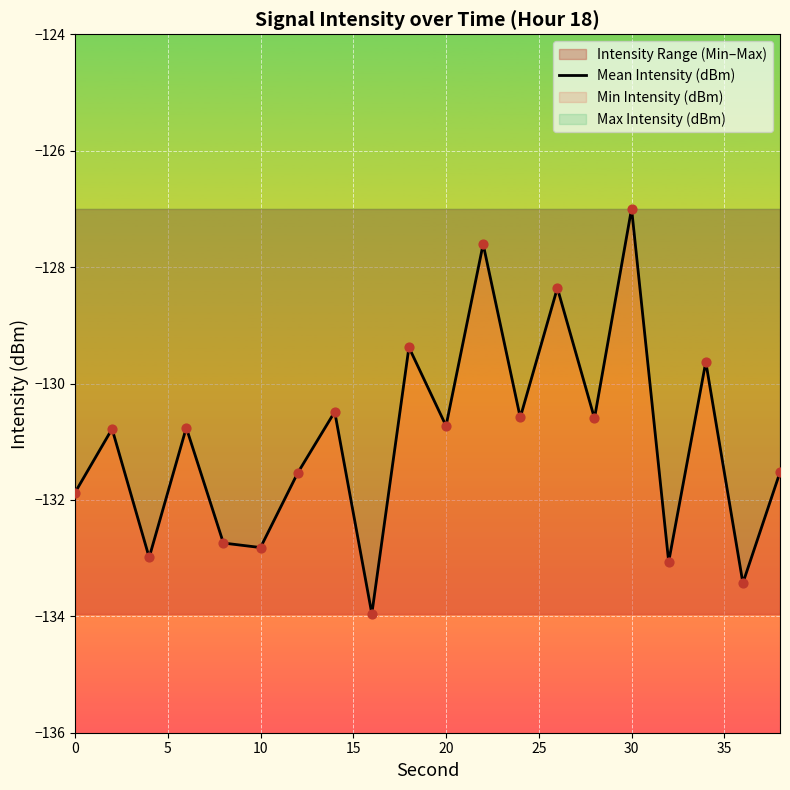

At which label does Mean Intensity (dBm) reach its peak?

30